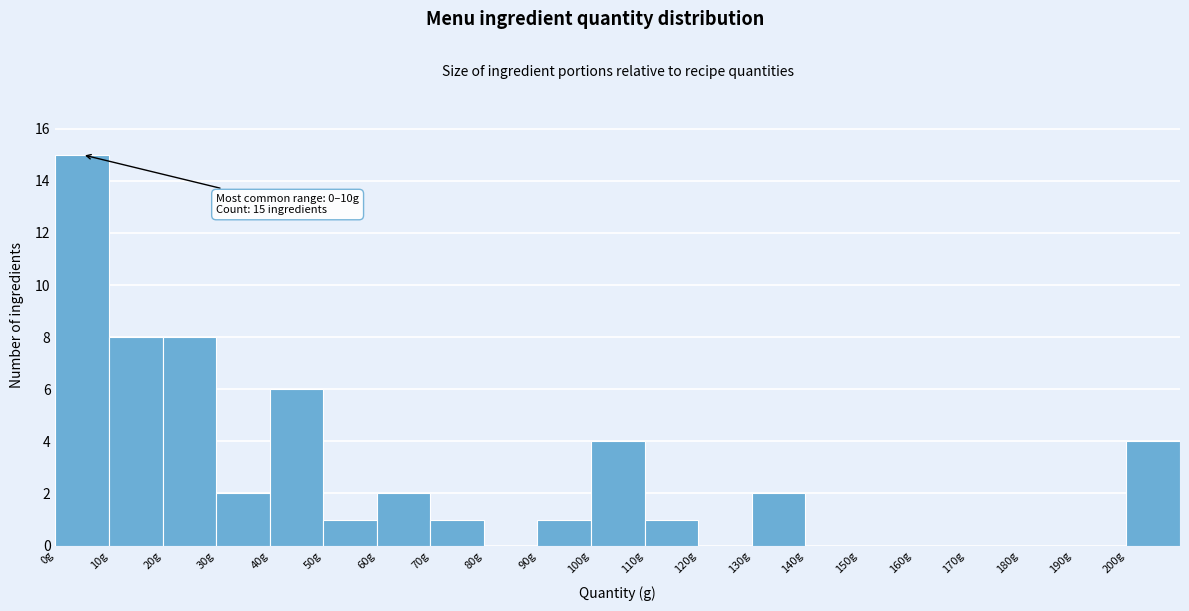

Over which range of the x-axis is the bar tallest?

0 to 10